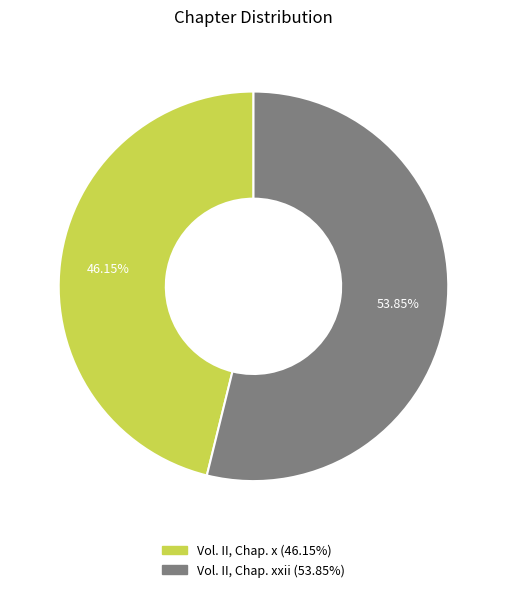

Does any single category account for the majority?

Yes